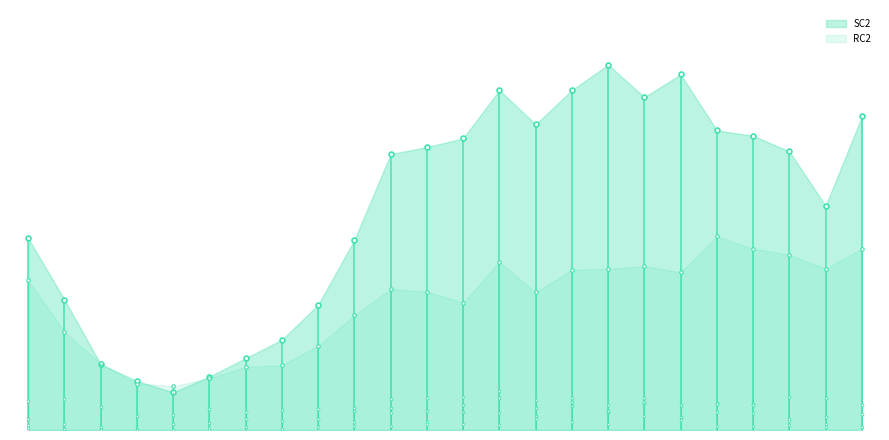

At which category is the sum across all series the highest?

182